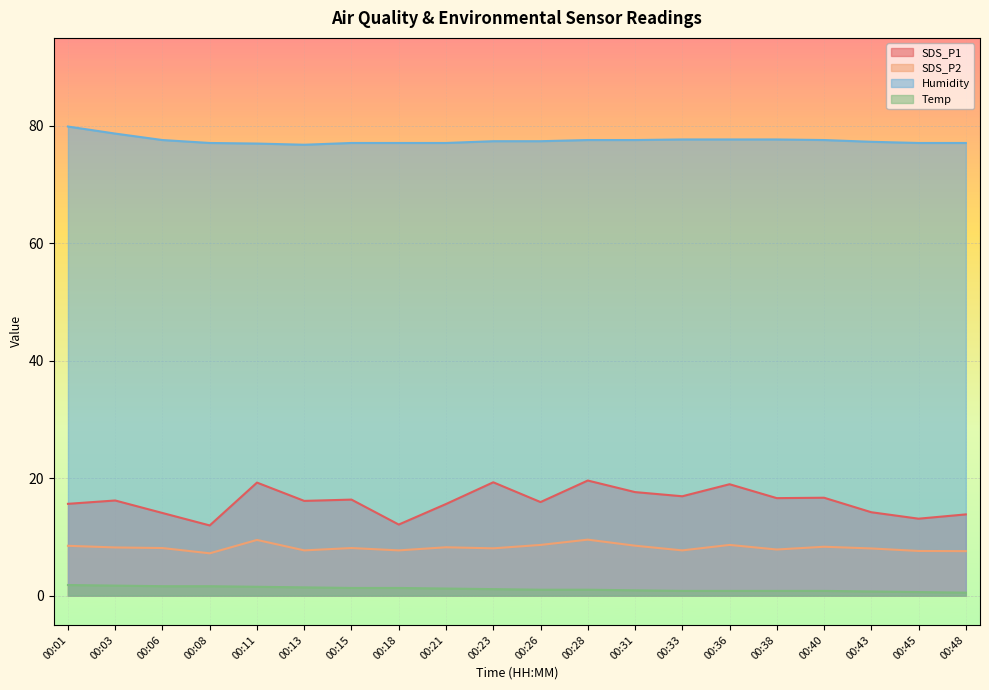

What are all the series names shown in the legend?

SDS_P1, SDS_P2, Humidity, Temp